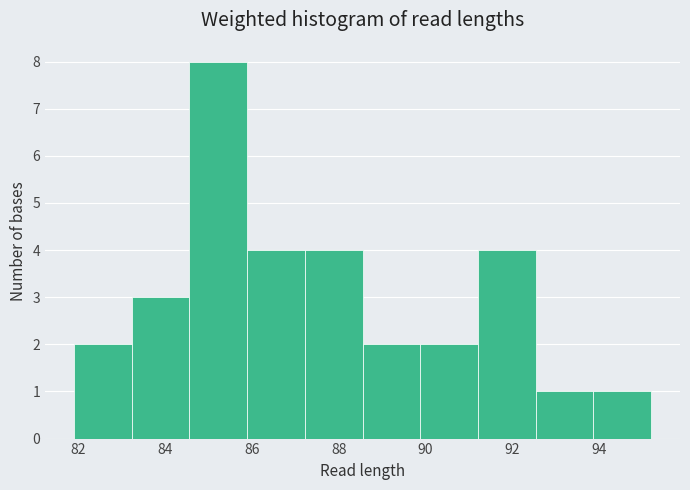

Which range on the x-axis has the tallest bar?

84.6 to 85.8